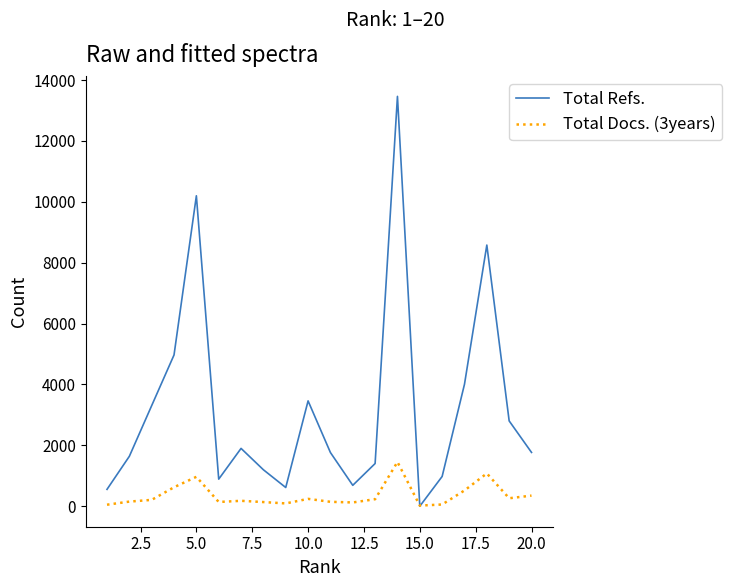

What is the greatest value displayed?

13465